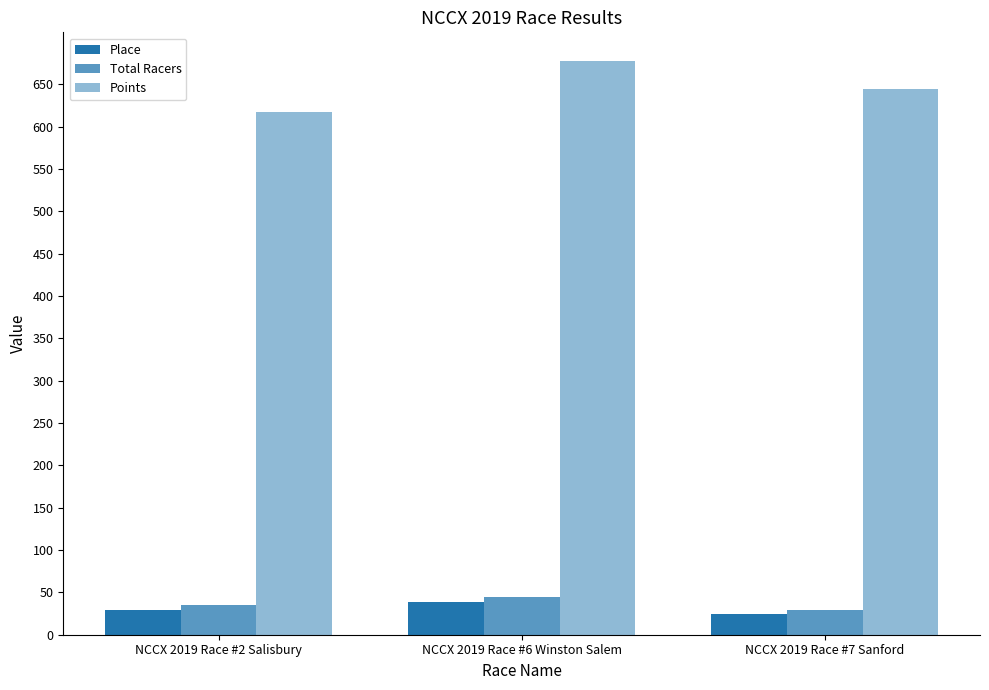

What is the average value of the Points series?

646.5